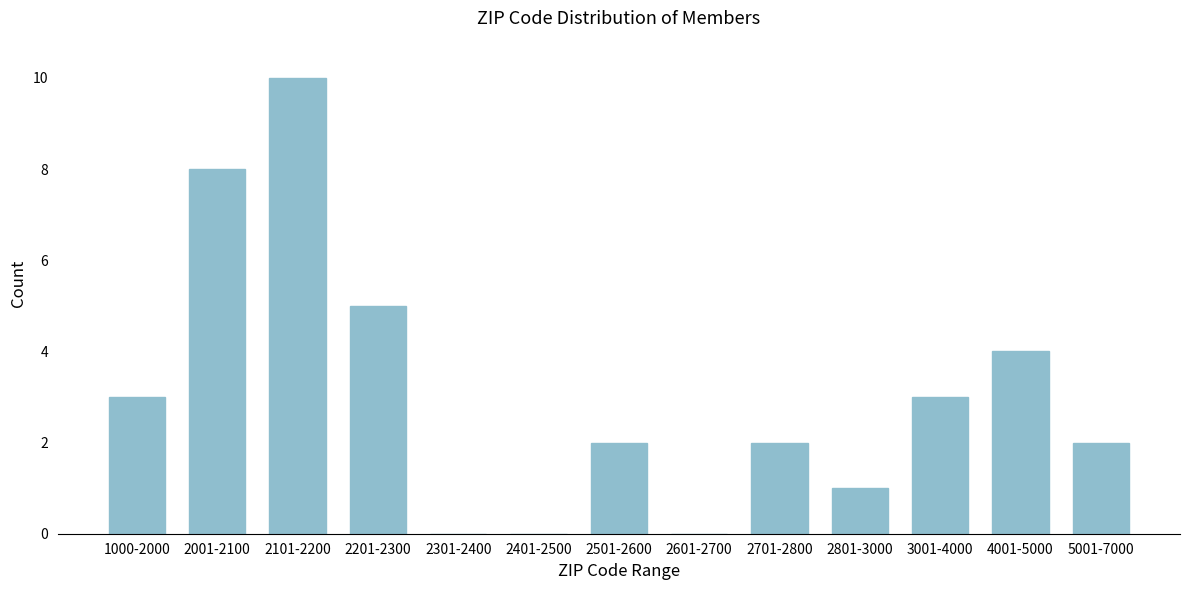

Reading left to right, what are all the values shown in this chart?

1000-2000=3	2001-2100=8	2101-2200=10	2201-2300=5	2301-2400=0	2401-2500=0	2501-2600=2	2601-2700=0	2701-2800=2	2801-3000=1	3001-4000=3	4001-5000=4	5001-7000=2